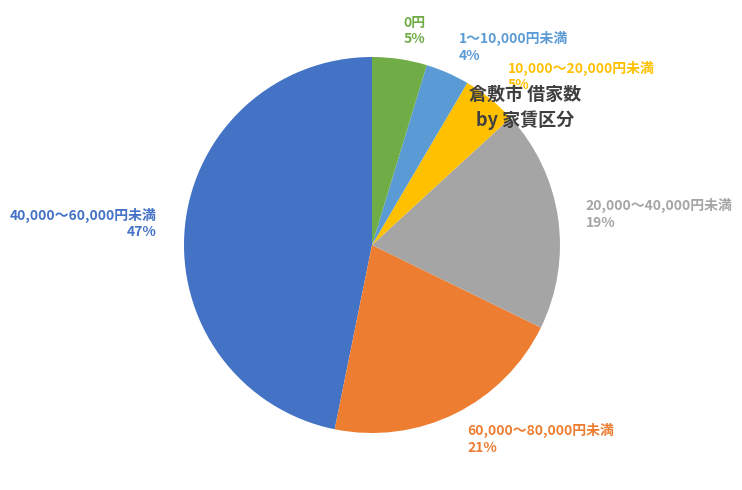

To the nearest percent, what is the difference between the largest and smallest slice percentages?

43%